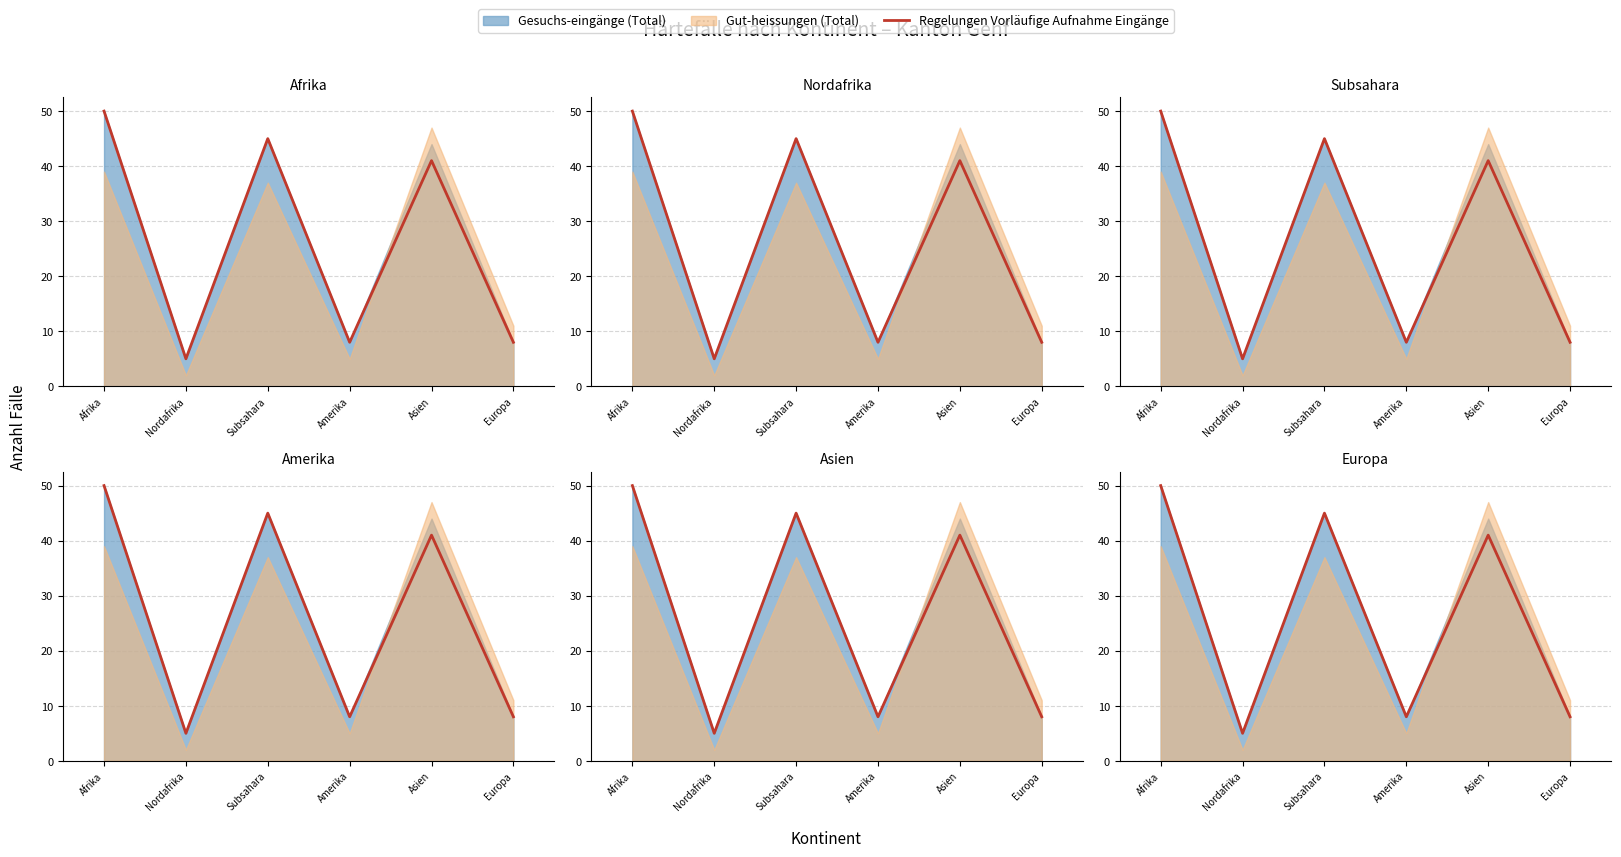

Reading right to left, transcribe all the data shown in this chart.

Europa=8	Asien=41	Amerika=8	Subsahara=45	Nordafrika=5	Afrika=50